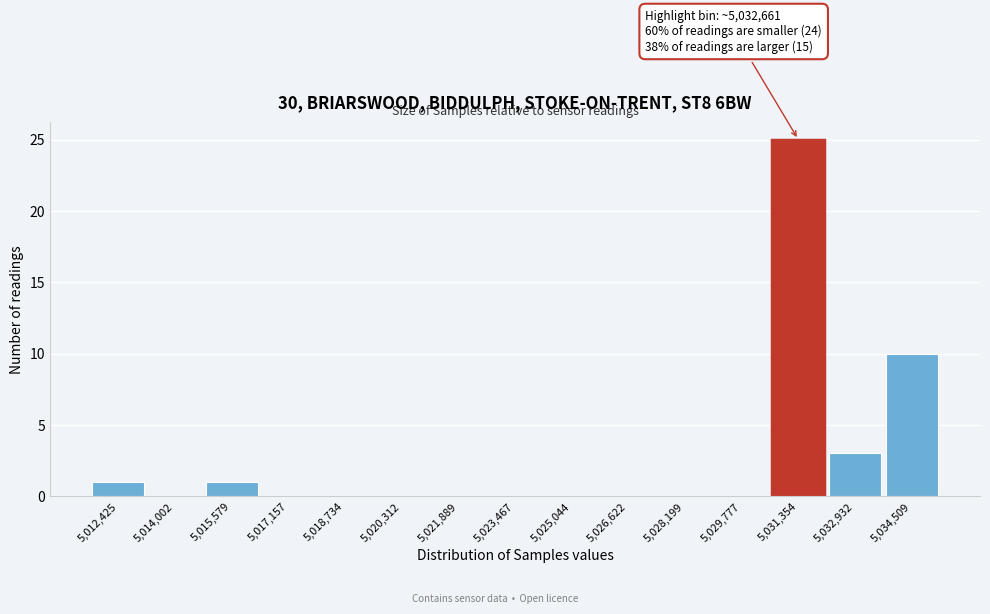

Reading left to right, list all the values displayed in this chart.

5,012,425=1	5,014,002=0	5,015,579=1	5,017,157=0	5,018,734=0	5,020,312=0	5,021,889=0	5,023,467=0	5,025,044=0	5,026,622=0	5,028,199=0	5,029,777=0	5,031,354=25	5,032,932=3	5,034,509=10